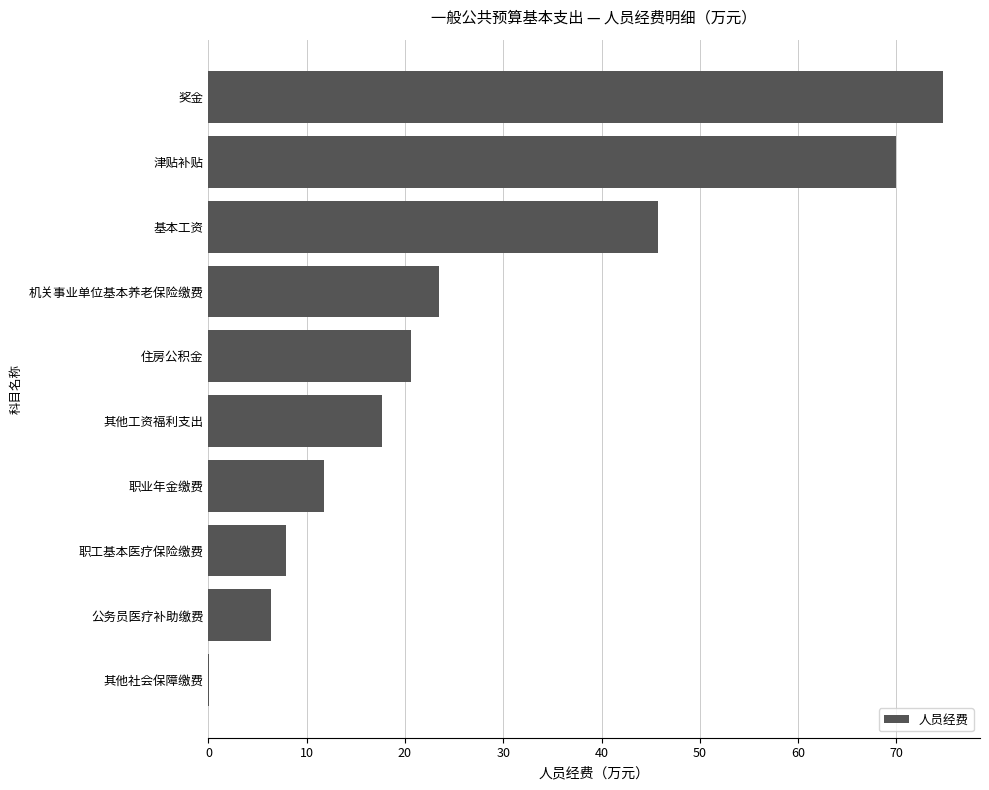

The chart shows a value of 74.8 at 奖金. True or false?

True